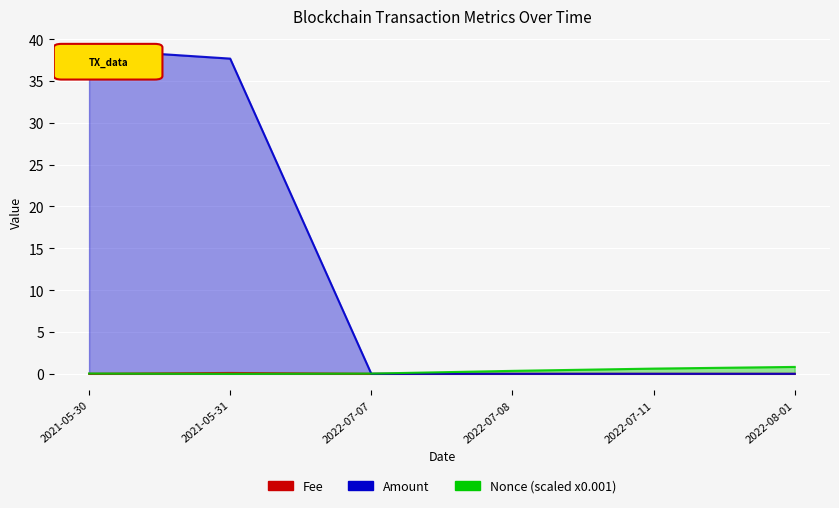

Reading right to left, transcribe all the data shown in this chart.

Fee: 2022-08-01=0.0	2022-07-11=0.0	2022-07-08=0.0	2022-07-07=0.0	2021-05-31=0.1	2021-05-30=0.0
Amount: 2022-08-01=0.0	2022-07-11=0.0	2022-07-08=0.0	2022-07-07=0.0	2021-05-31=37.7	2021-05-30=38.8
Nonce_scaled: 2022-08-01=0.8	2022-07-11=0.6	2022-07-08=0.4	2022-07-07=0.0	2021-05-31=0.0	2021-05-30=0.0